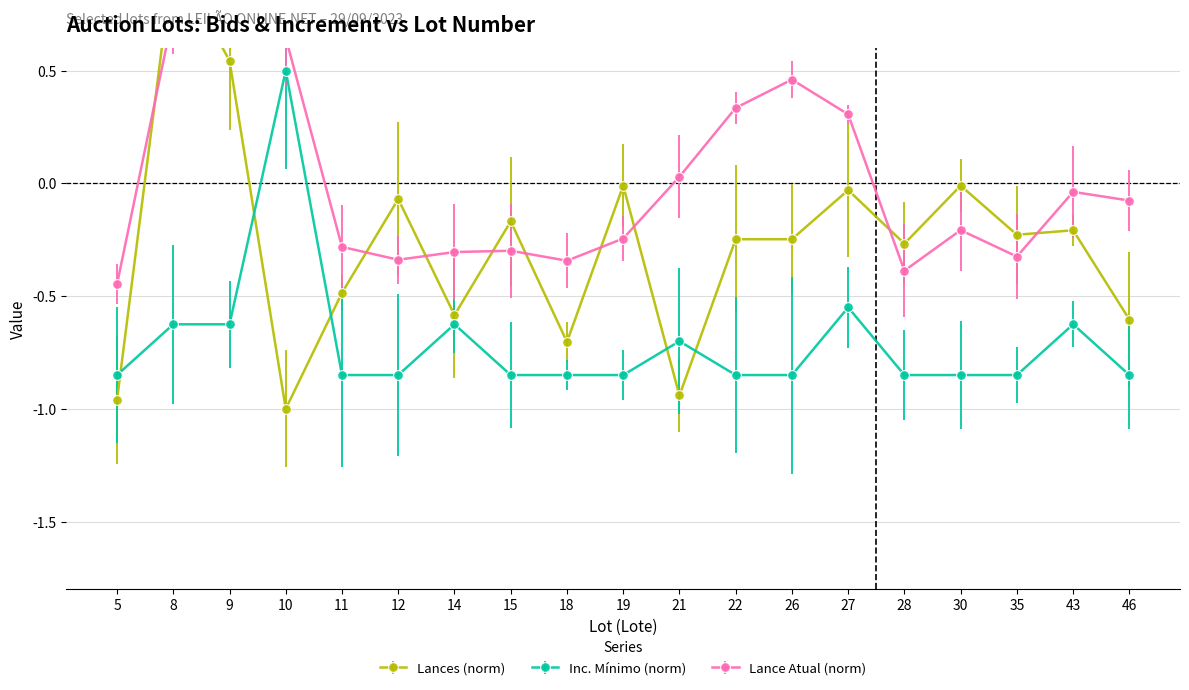

Where does the Inc. Mínimo (norm) series first go above 0?

10